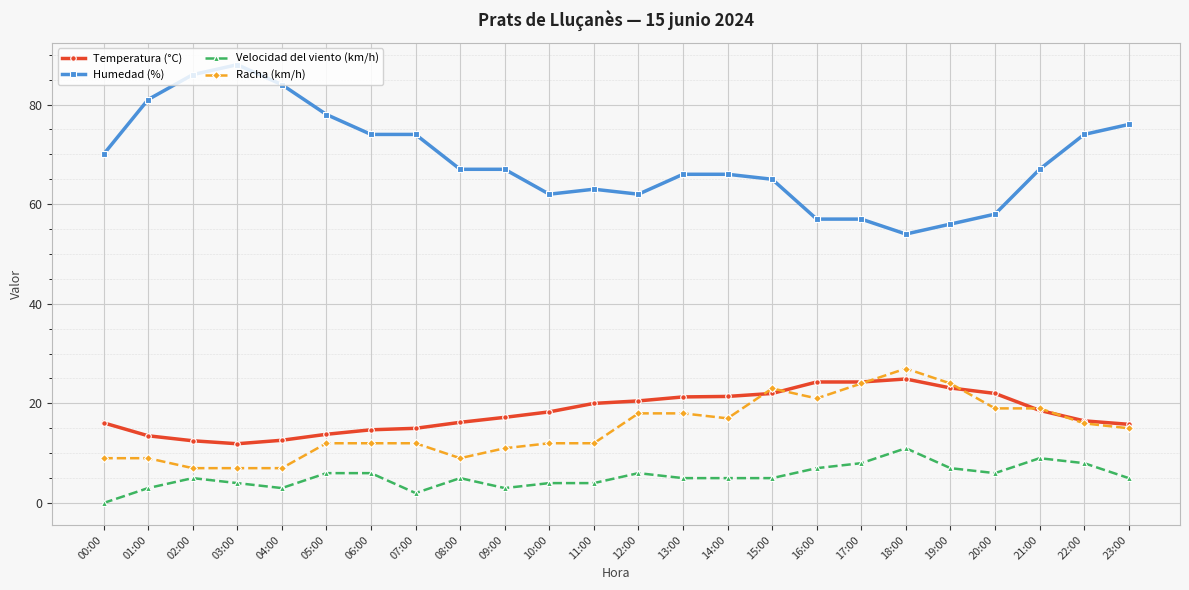

What is the difference between the second highest and minimum values in the Temperatura (°C) series?

12.4